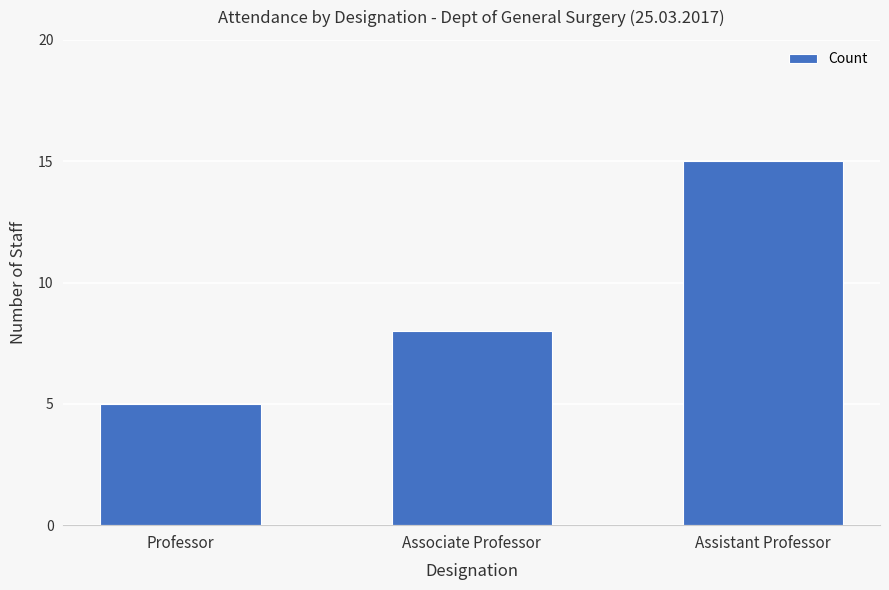

The value at Assistant Professor is 27. True or false?

False